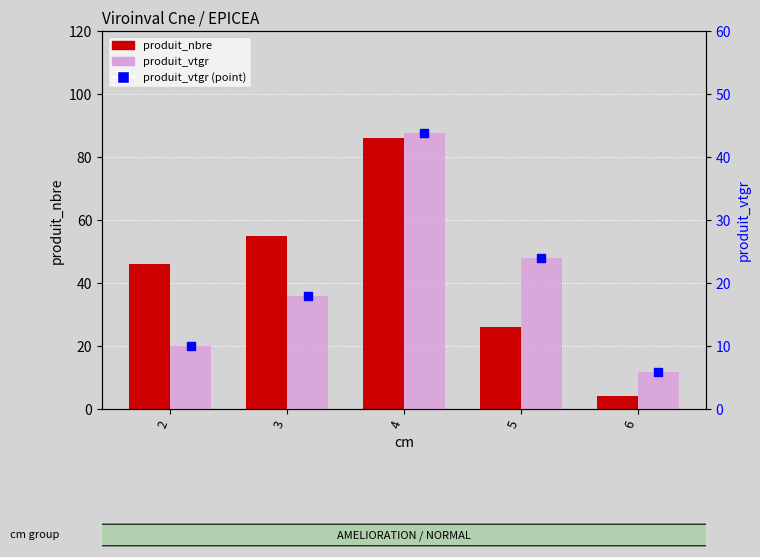

Which series has the largest total across all categories?

produit_nbre